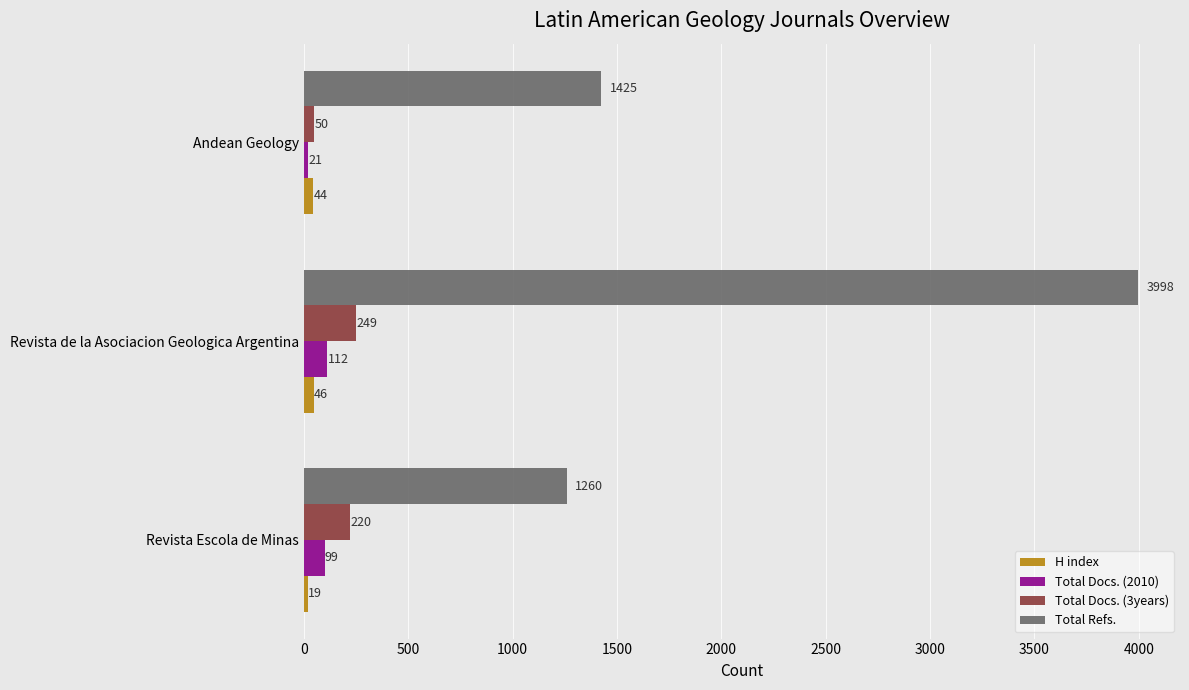

What is the approximate value of H index at Andean Geology, to the nearest 5?

45